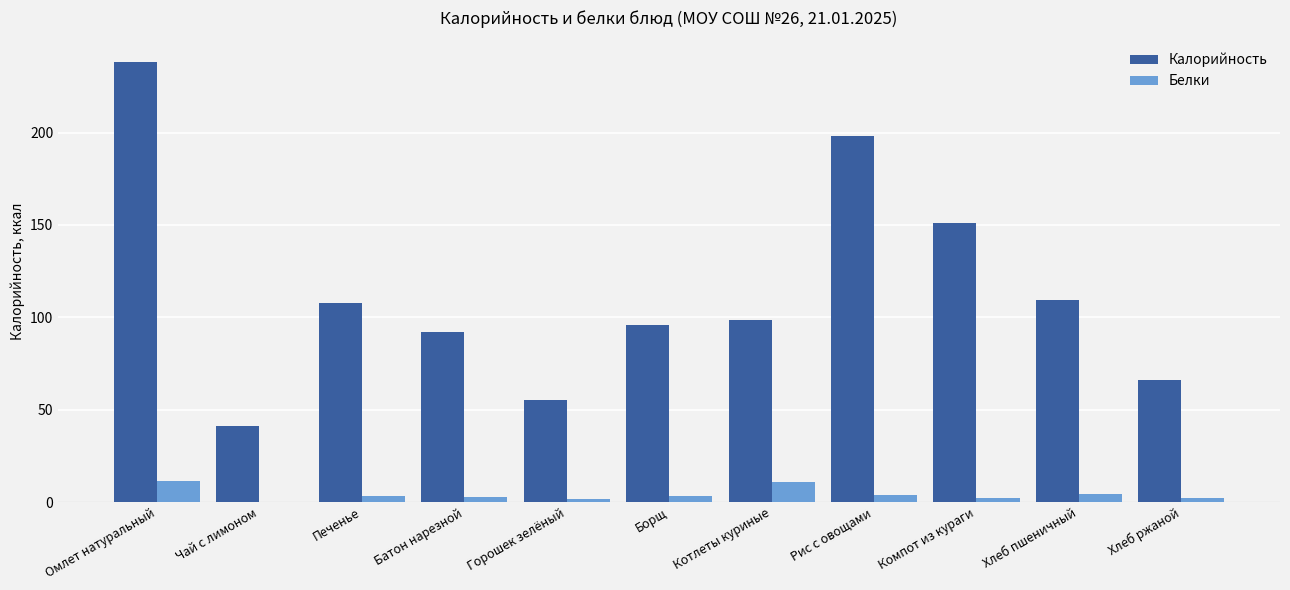

The value of Белки at Омлет натуральный is 11.3. True or false?

True